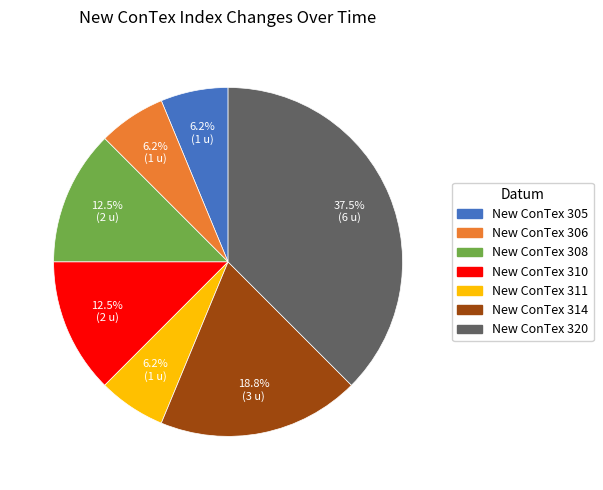

Is there any slice that represents more than half of the pie?

No